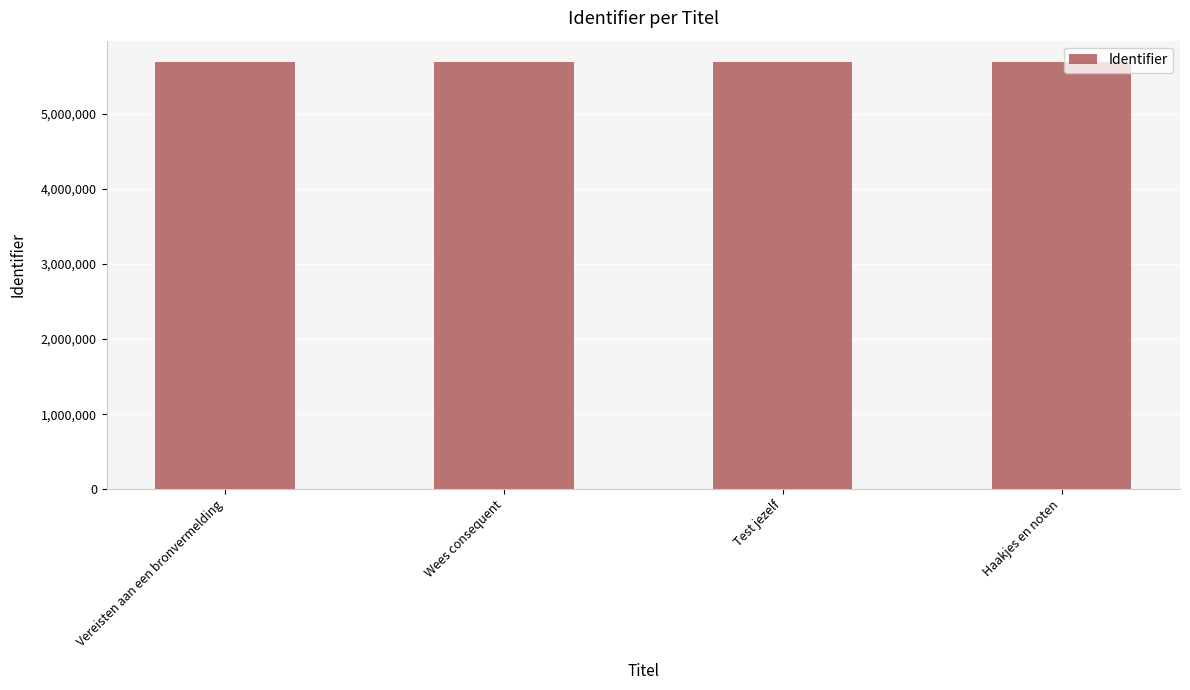

What is the average value?

5691940